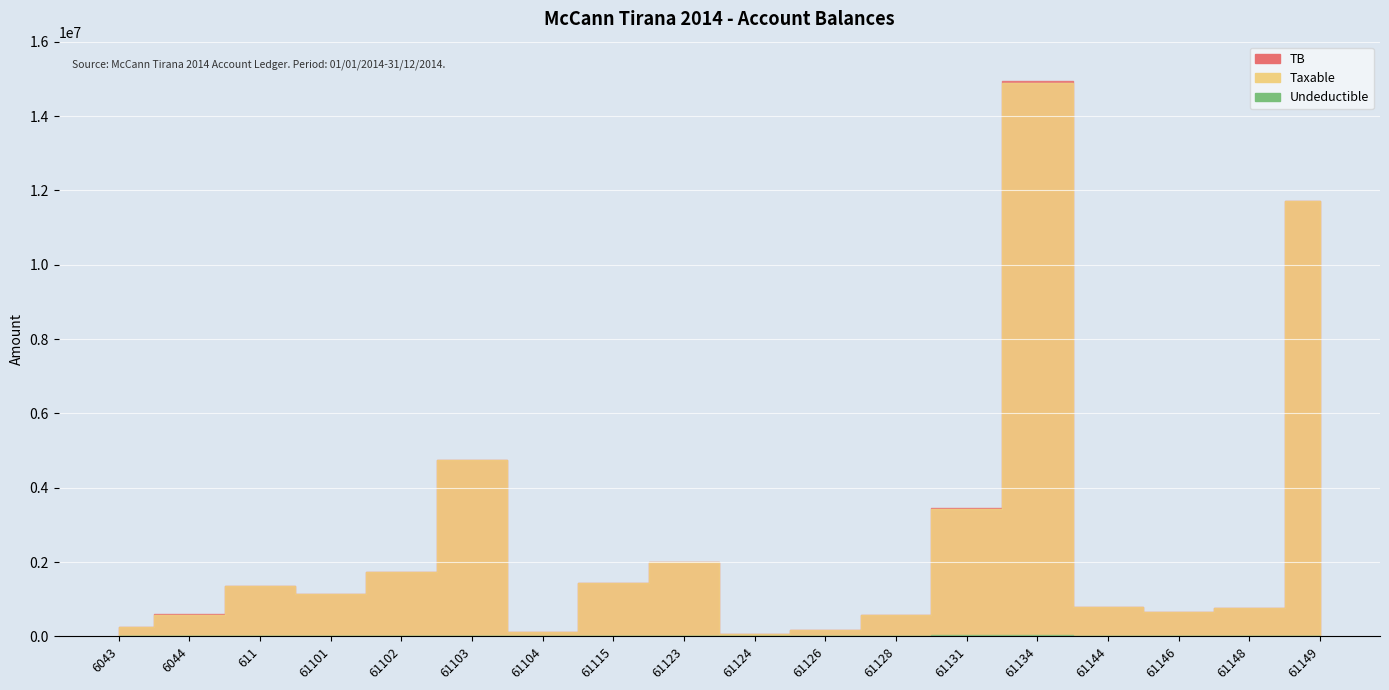

Read the Undeductible value at 61123.

18500.0